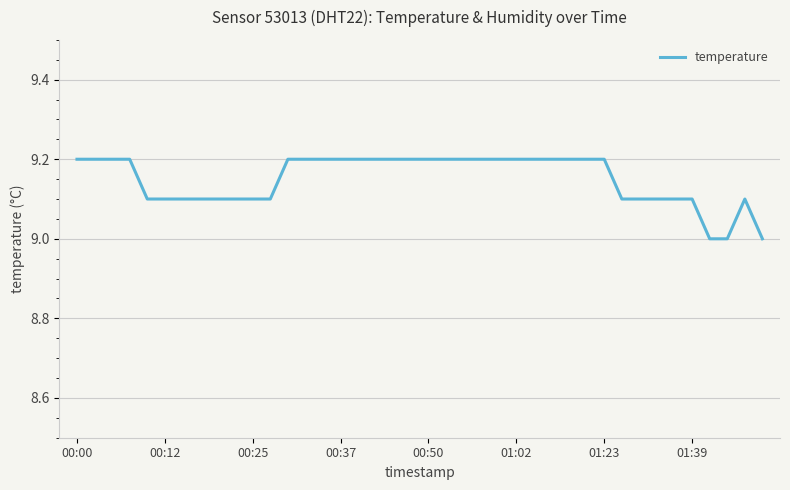

What is the smallest value displayed?

9.0